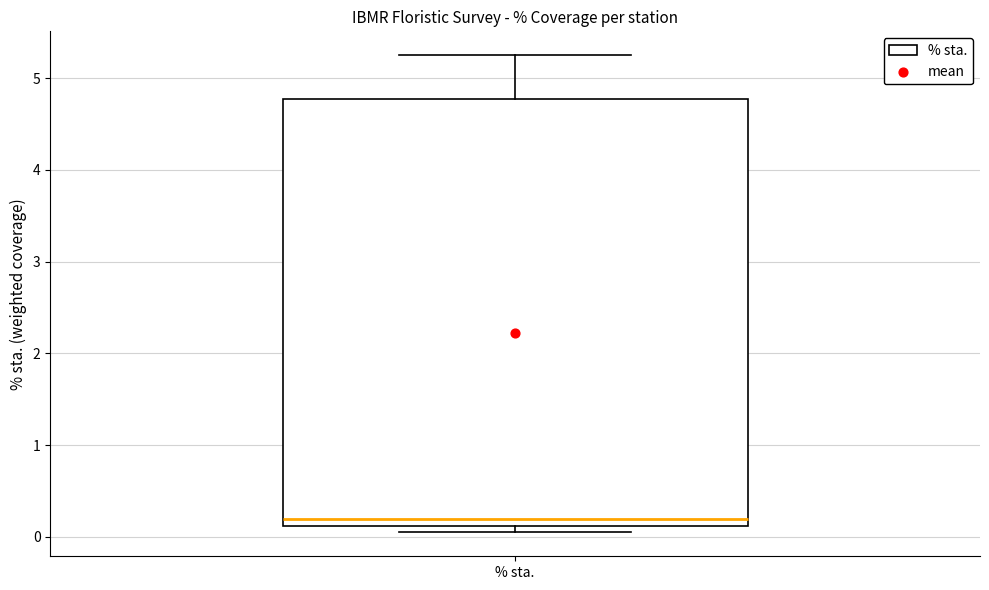

Read this box plot against the y-axis: the position of the median line, the range covered by the box, and the ends of both whiskers. The values are not printed on the chart, so give them approximately, as read against the axis.

median 0.2, box 0.1 to 4.8, whiskers 0.0 to 5.3